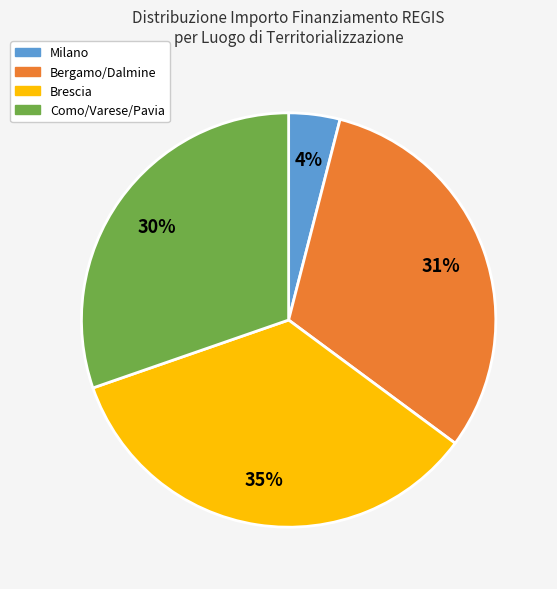

Is there any slice that represents more than half of the pie?

No